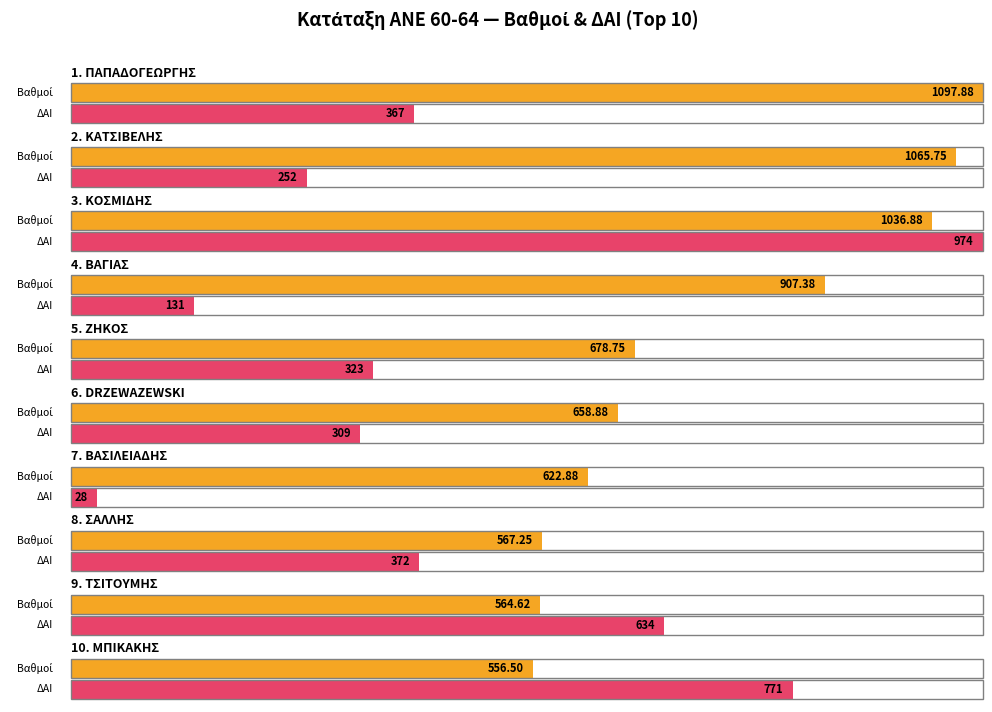

At which label does Βαθμοί first exceed 678?

ΠΑΠΑΔΟΓΕΩΡΓΗΣ